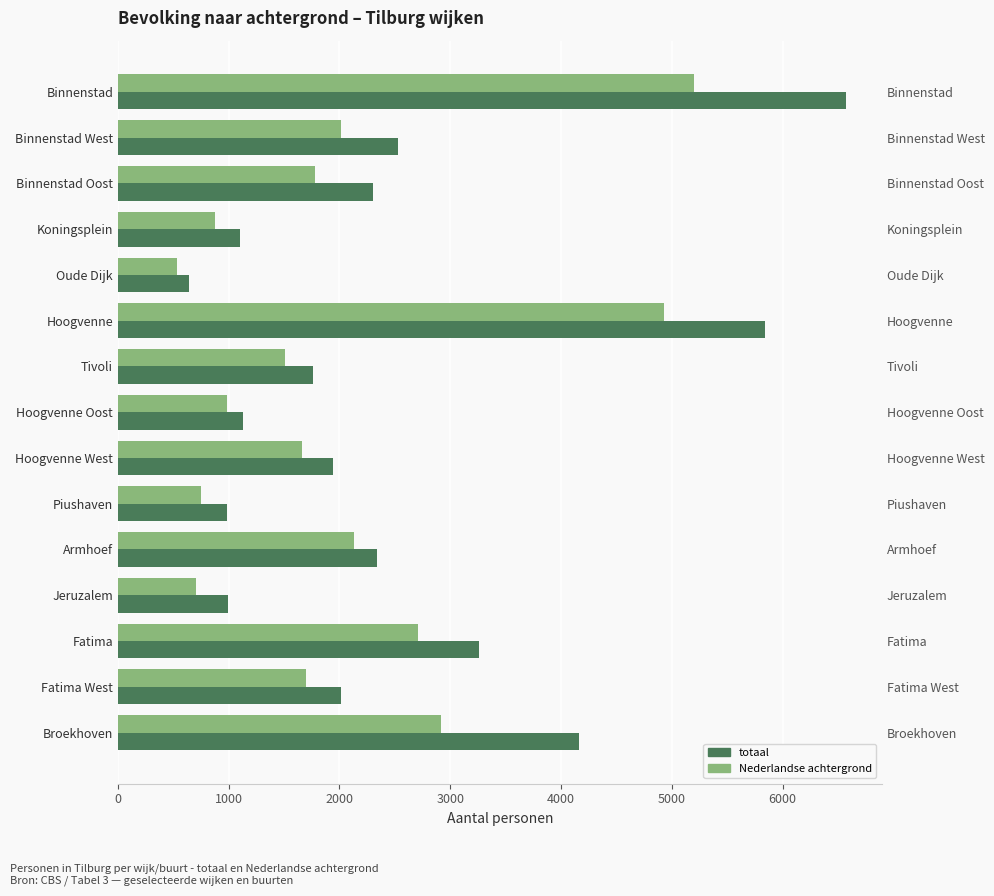

How many categories are shown in the chart?

15